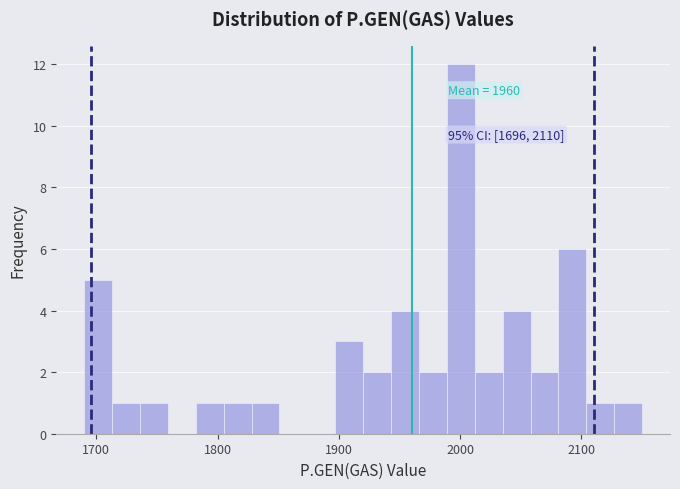

Around what value on the x-axis is the tallest bar? Give the approximate position of its centre, as read against the axis.

2000